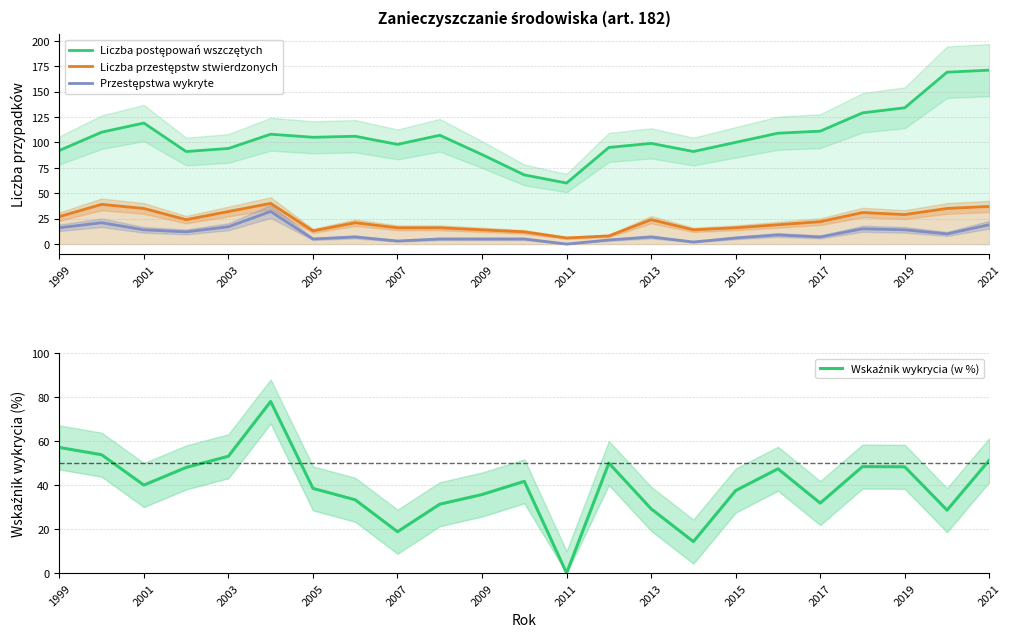

What is the value of the Liczba postępowań wszczętych point at the 4th from the left?

91.0